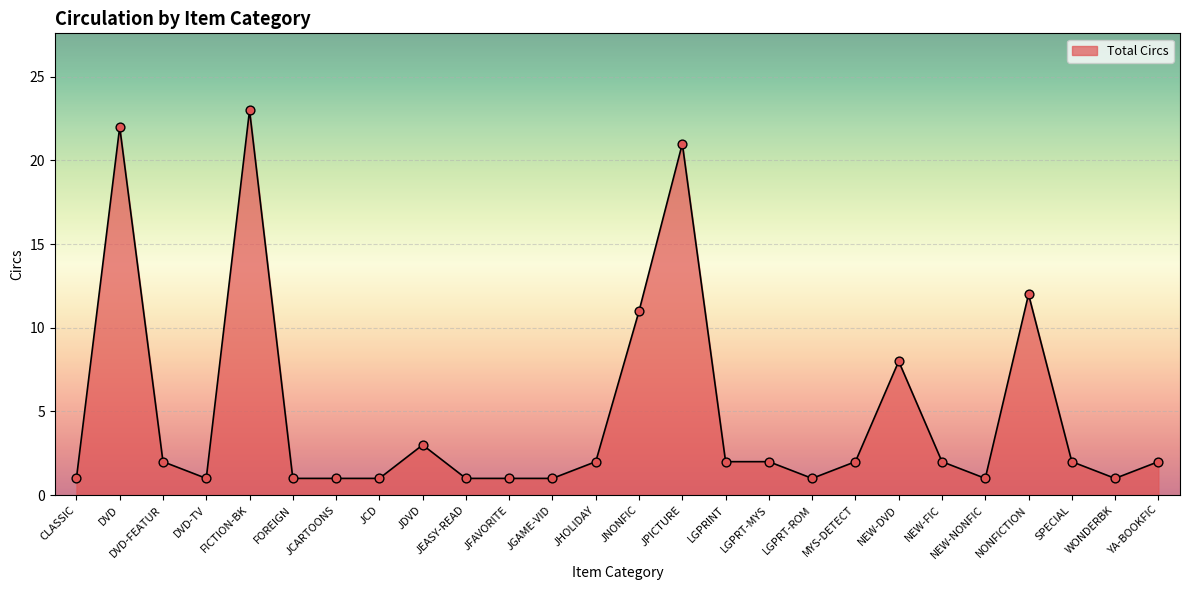

Approximately how many times larger is the value at JGAME-VID compared to NONFICTION?

0.1